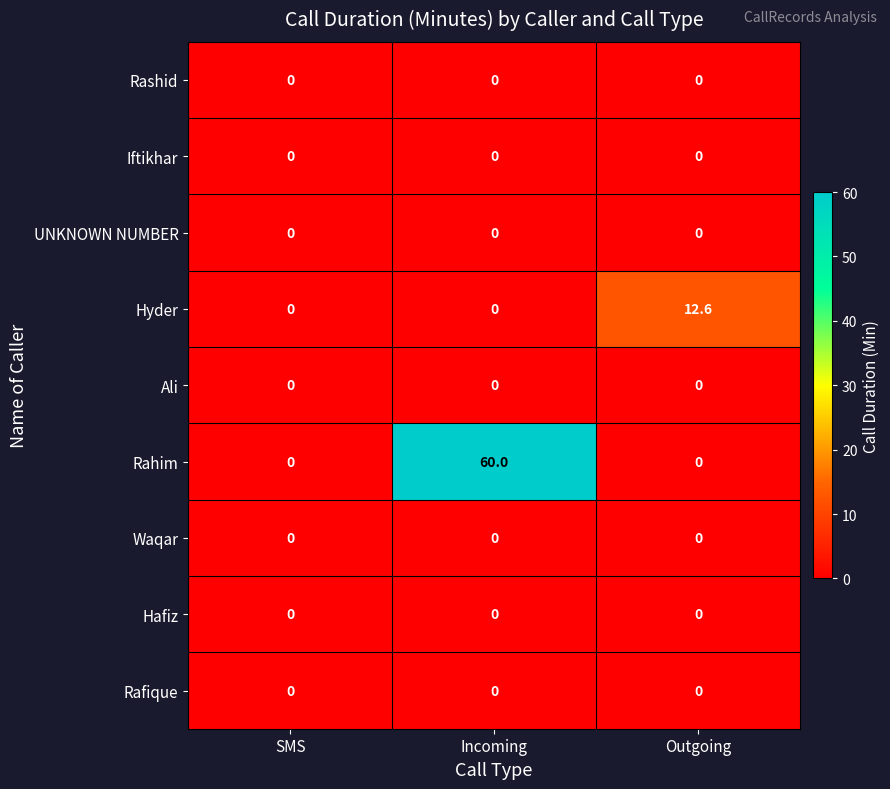

What is the highest value of the Hyder series?

12.6